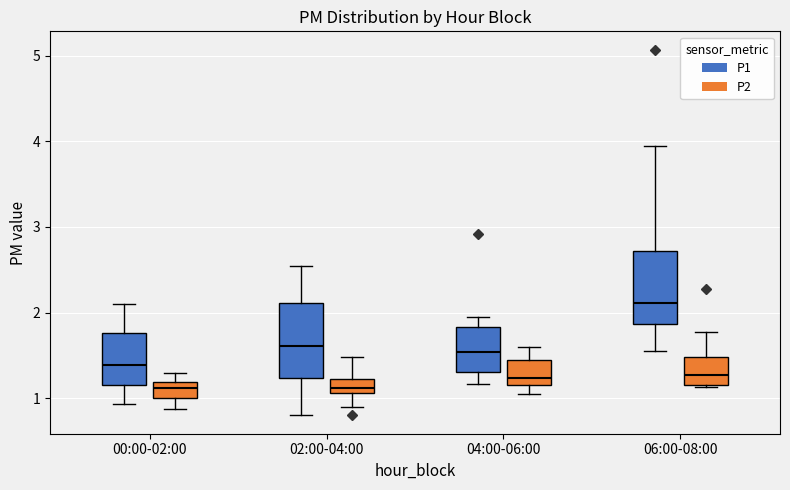

Which box's median line is the highest?

06:00-08:00 (P1)